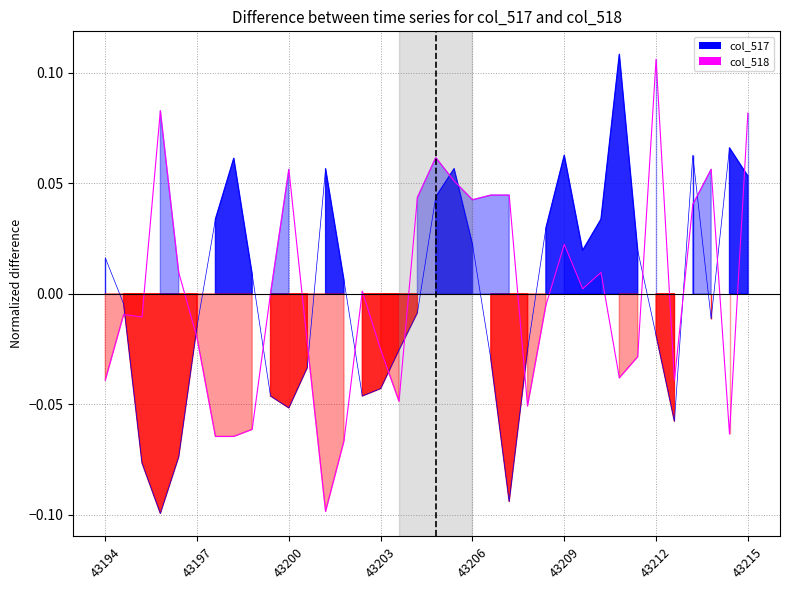

Does the chart have visible grid lines?

Yes